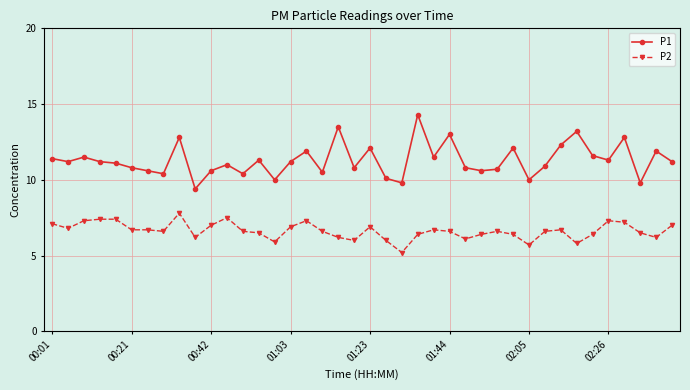

What is the value of the P2 point at the 37th from the left?

7.2